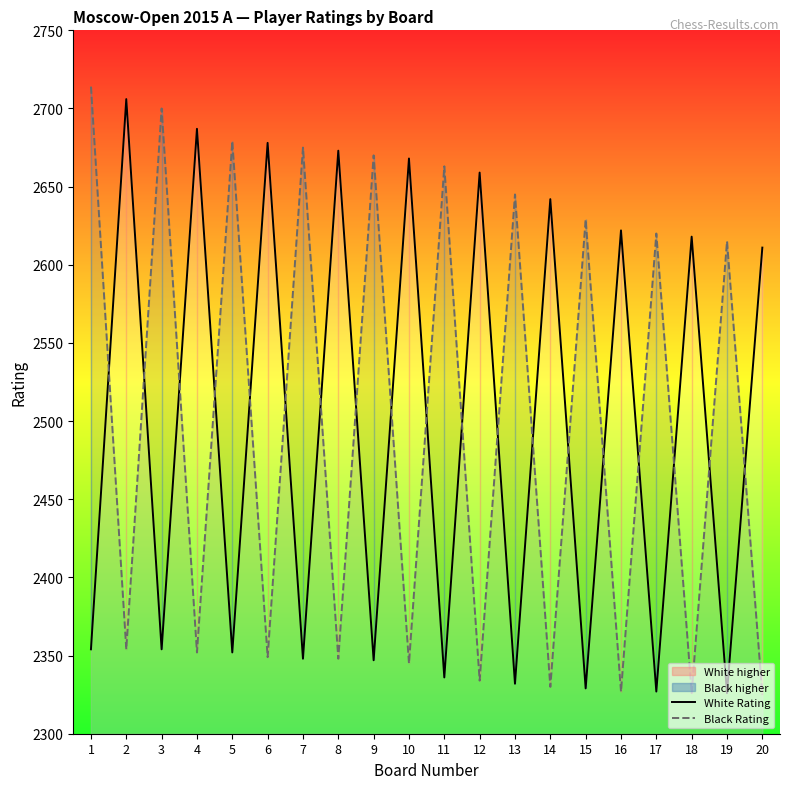

Which series has the largest total across all categories?

Black Rating